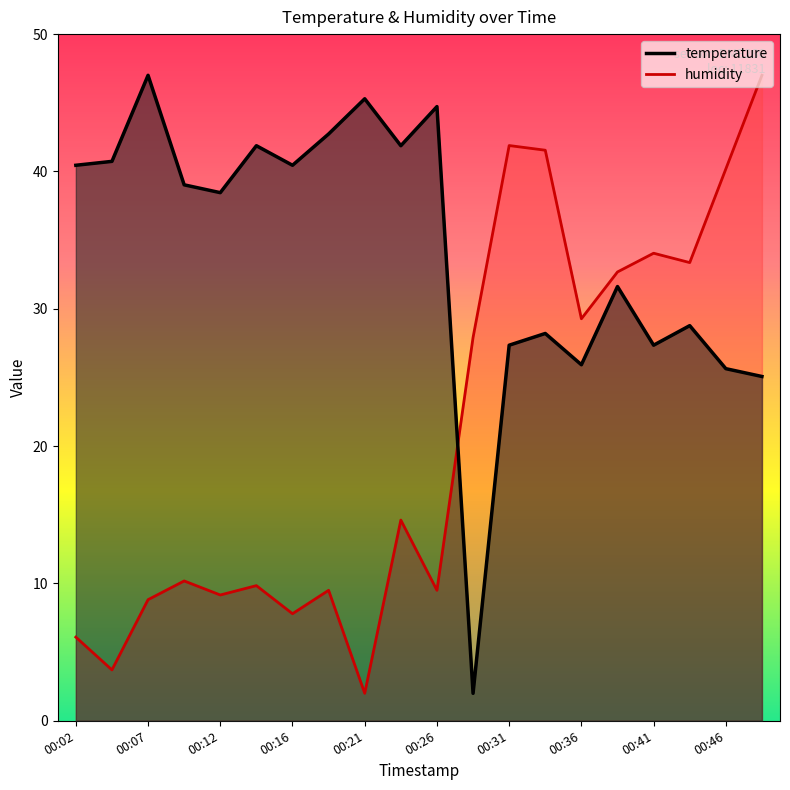

What is the greatest value displayed?

47.0